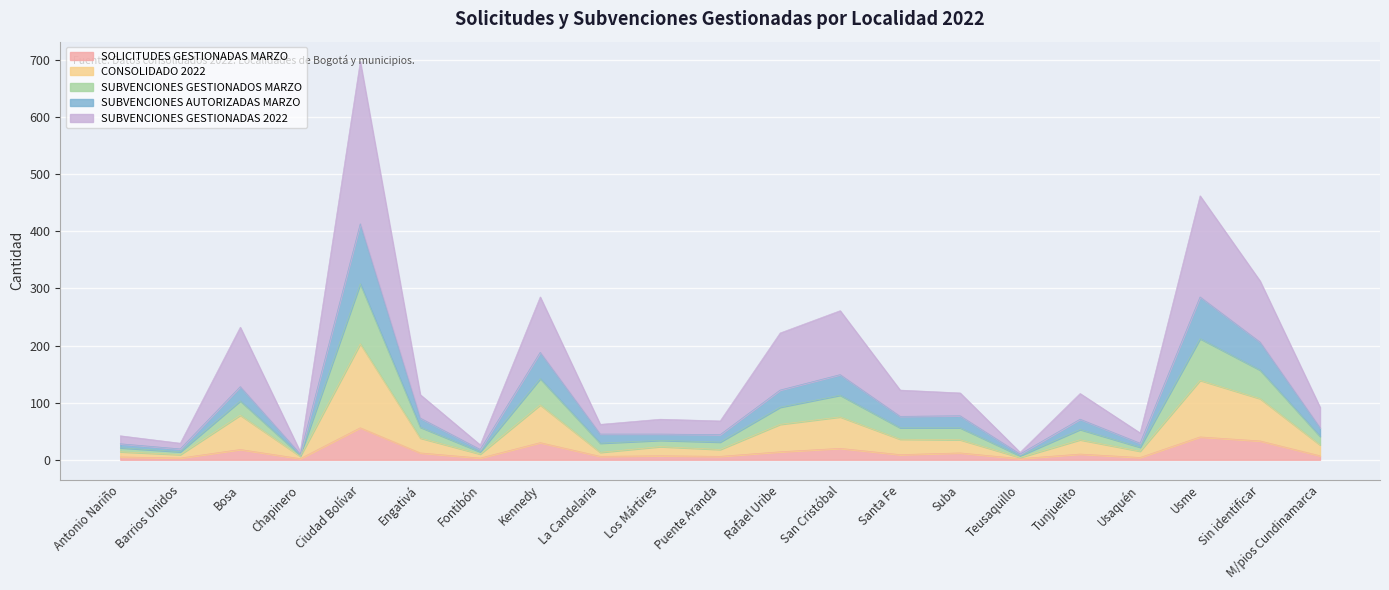

How many distinct data groups are displayed?

5